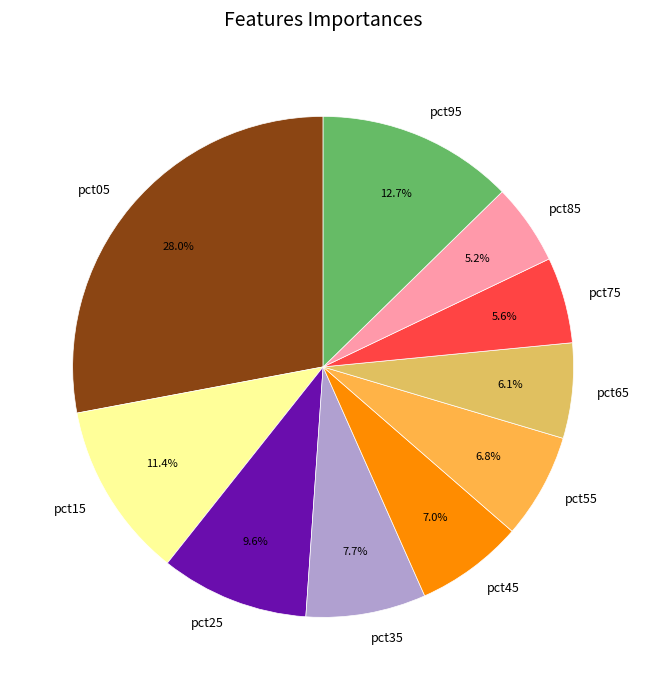

True or false: pct05 accounts for 17% of the total.

False